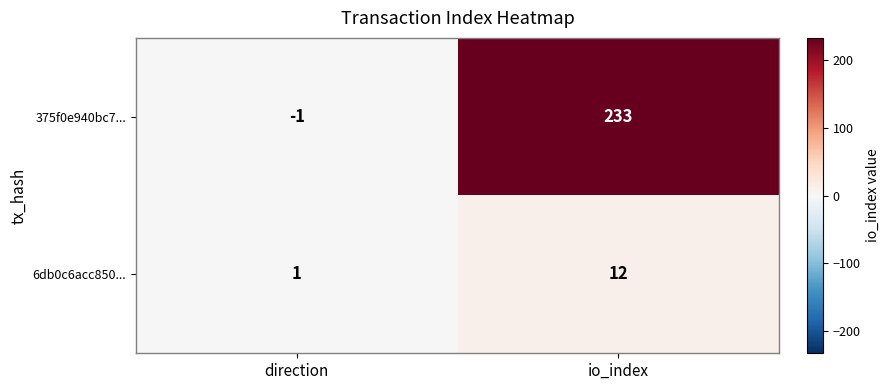

At which label is 375f0e940bc7... closest to 116?

direction